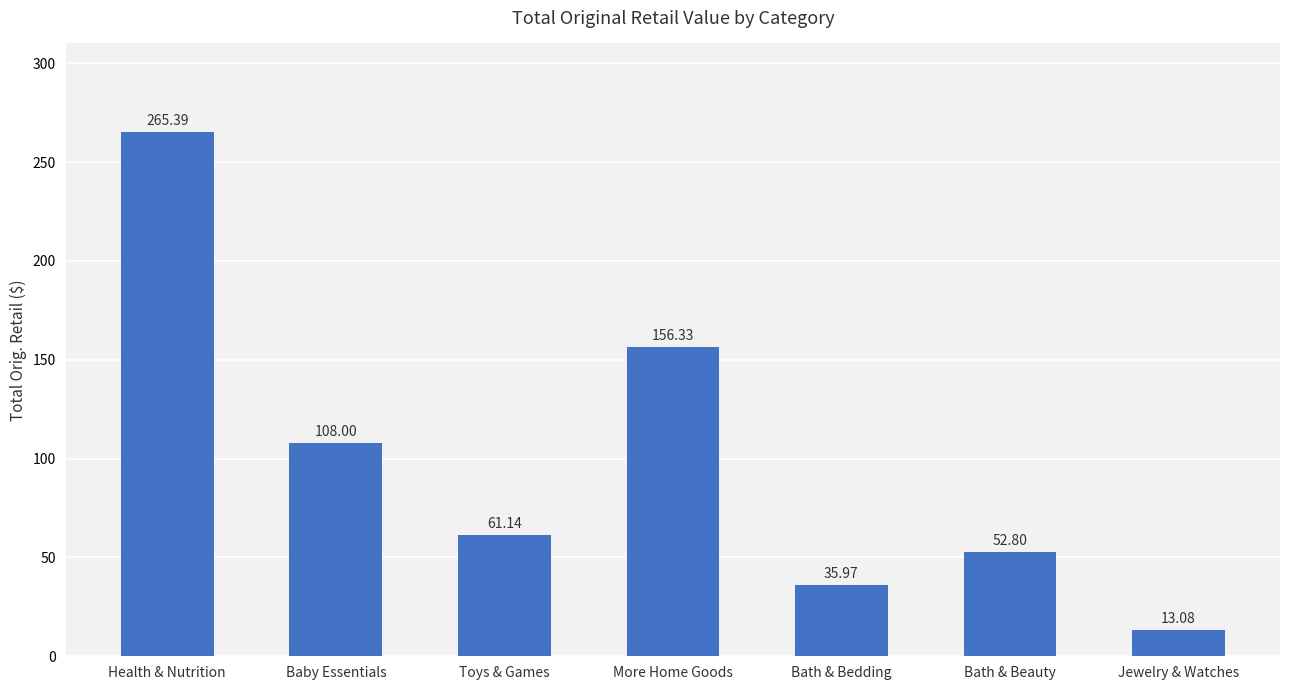

How many data points does each series have?

7